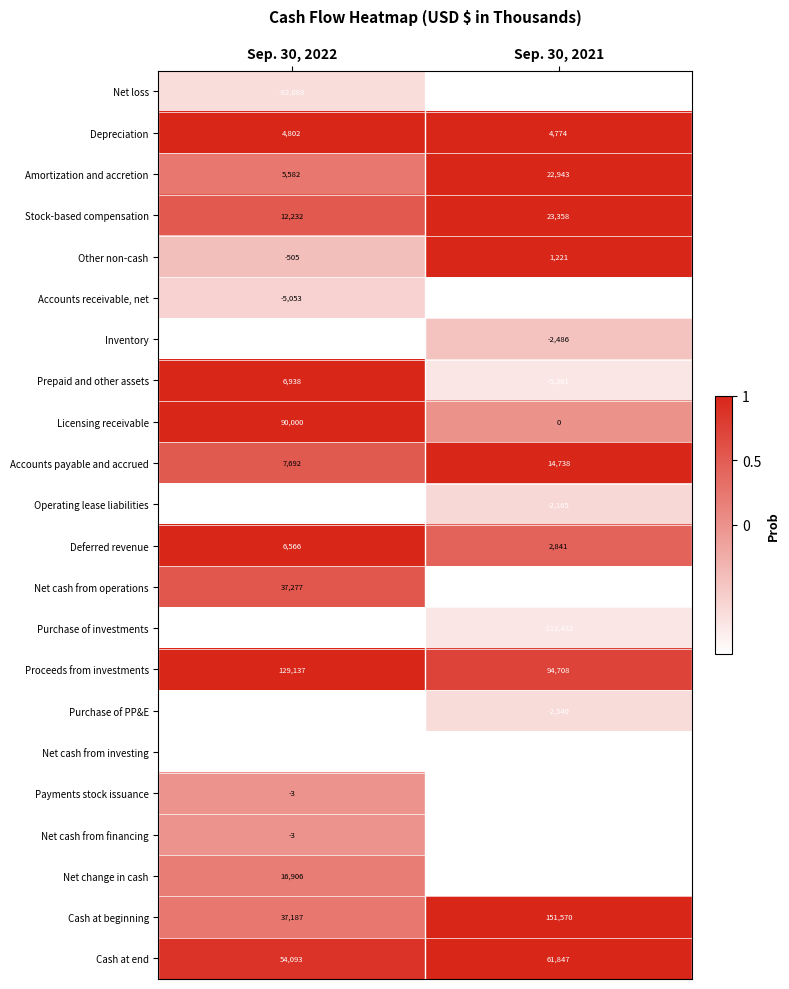

Which series has the largest total across all categories?

Proceeds from investments